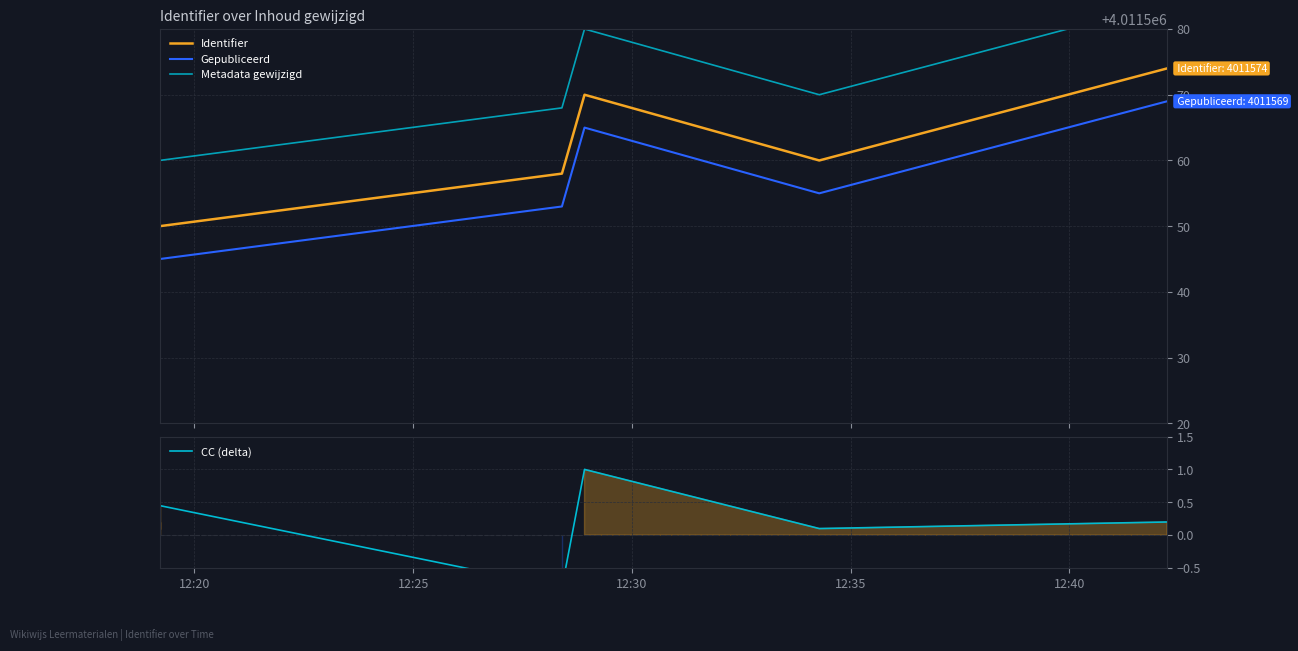

The value of Gepubliceerd at 10 is 2547776.0. True or false?

False